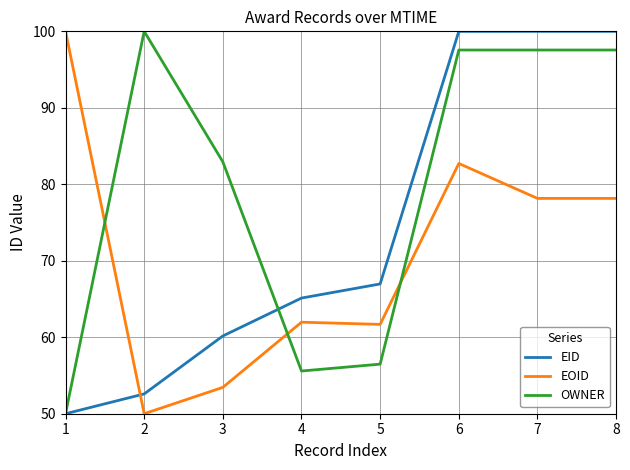

What is the minimum value shown in the chart?

50.0